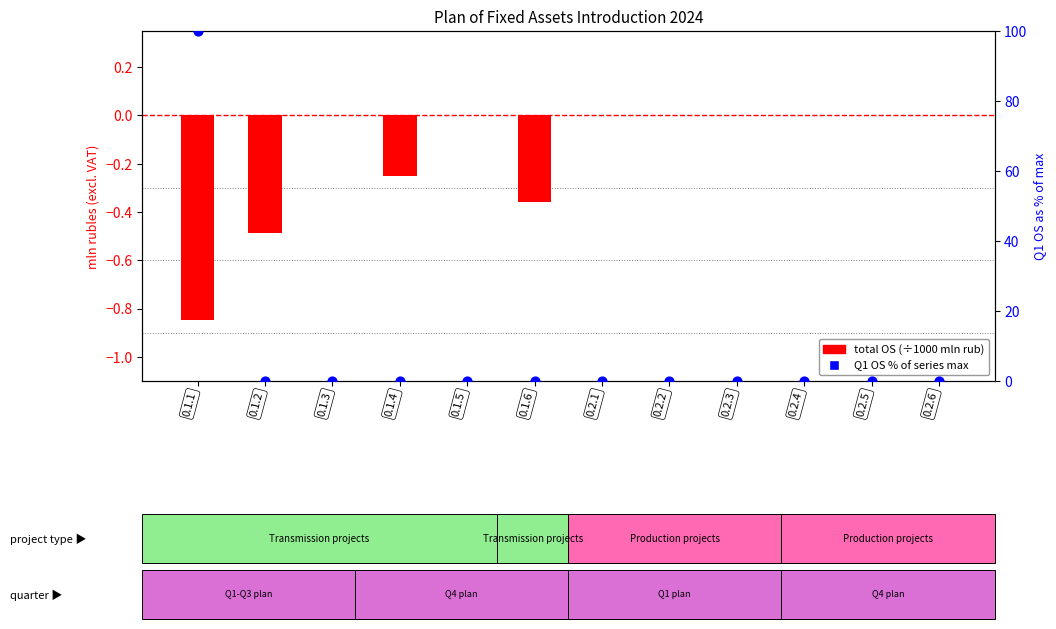

Which series reaches the minimum Y coordinate?

total OS (mln rub / 1000)